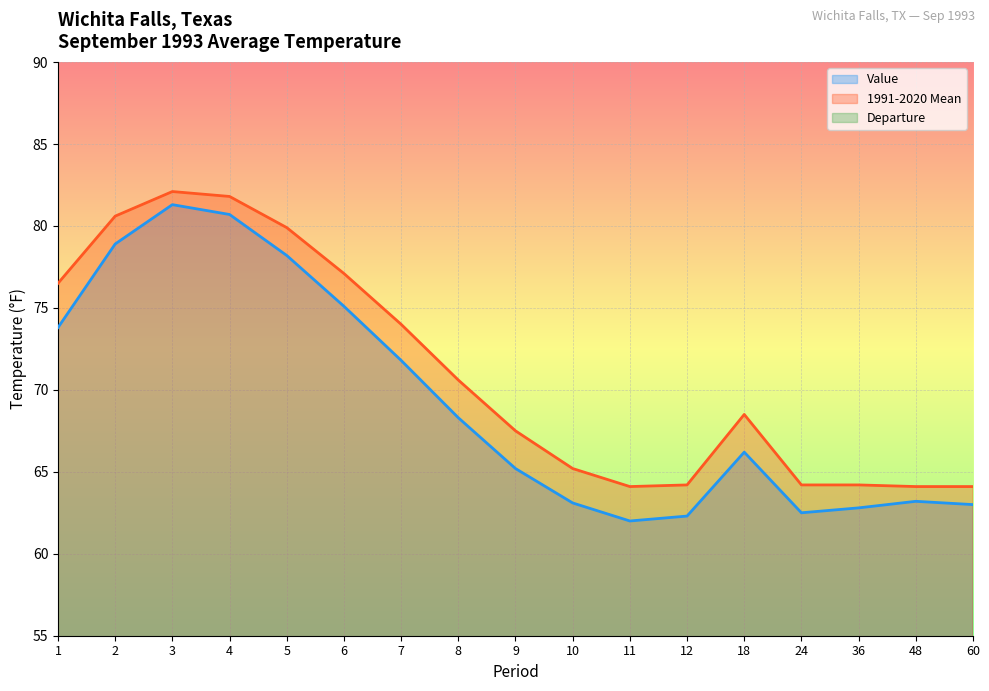

Reading left to right, what are all the values shown in this chart?

Value: 1=73.8	2=78.9	3=81.3	4=80.7	5=78.2	6=75.1	7=71.8	8=68.3	9=65.2	10=63.1	11=62.0	12=62.3	18=66.2	24=62.5	36=62.8	48=63.2	60=63.0
1991-2020 Mean: 1=76.5	2=80.6	3=82.1	4=81.8	5=79.9	6=77.1	7=74.0	8=70.6	9=67.5	10=65.2	11=64.1	12=64.2	18=68.5	24=64.2	36=64.2	48=64.1	60=64.1
Departure: 1=-2.7	2=-1.7	3=-0.8	4=-1.1	5=-1.7	6=-2.0	7=-2.2	8=-2.3	9=-2.3	10=-2.1	11=-2.1	12=-1.9	18=-2.3	24=-1.7	36=-1.4	48=-0.9	60=-1.1